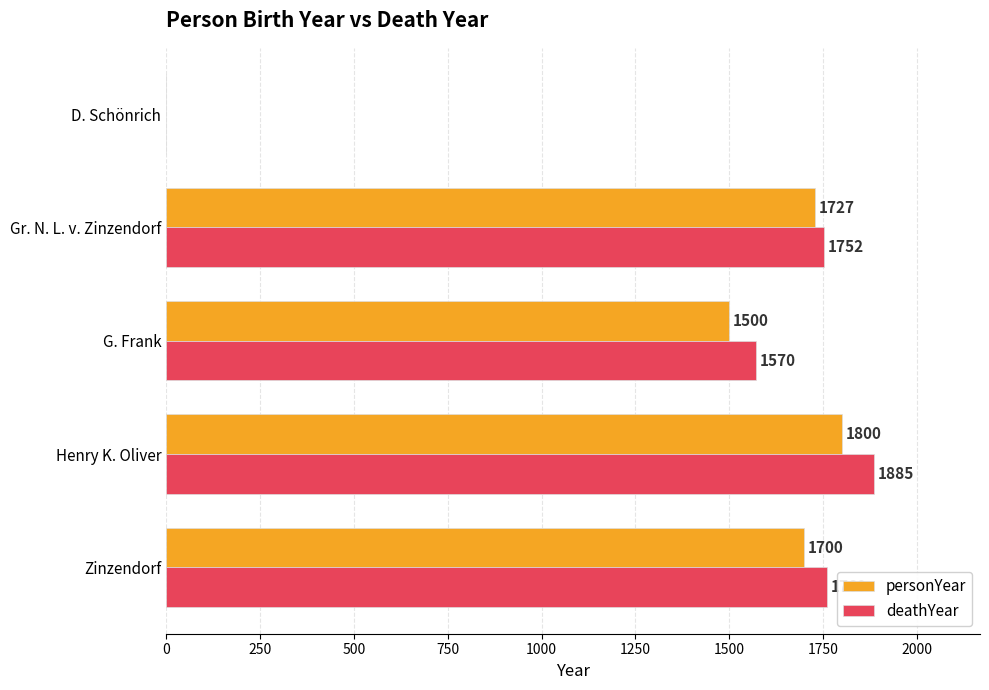

Count the number of categories in the chart.

5